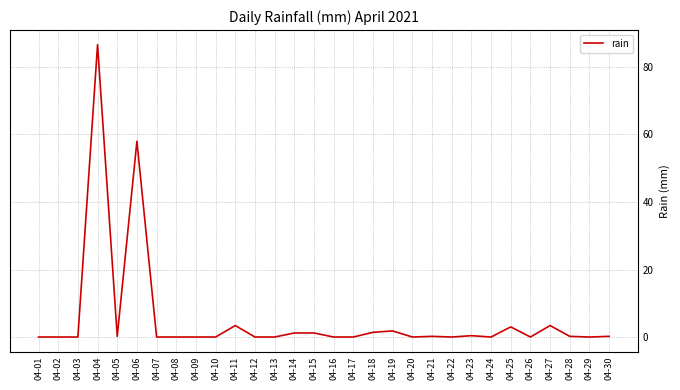

What is the change in value from 04-01 to 04-06?

+58.0